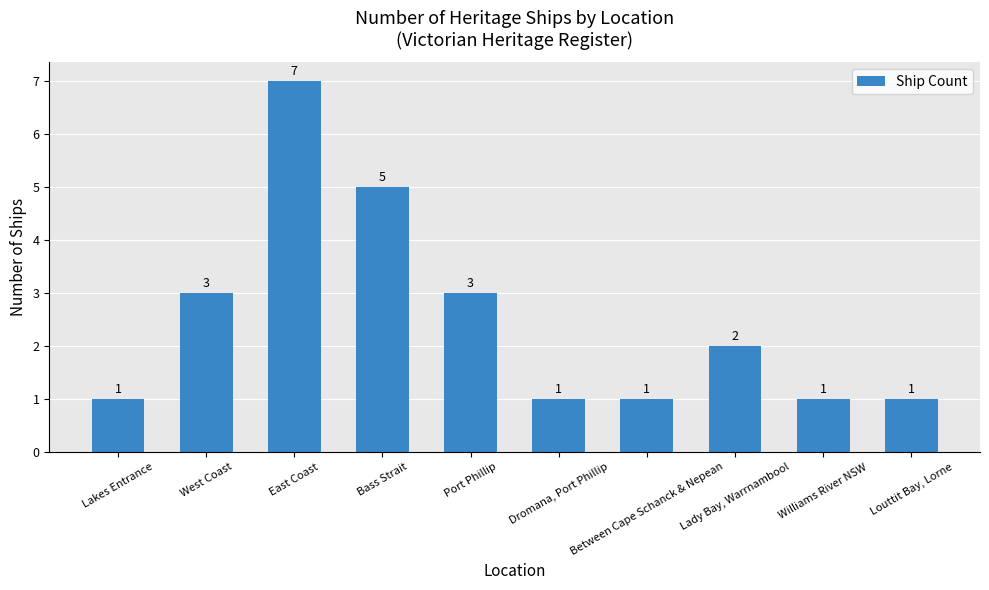

What position from the left is Williams River NSW?

9